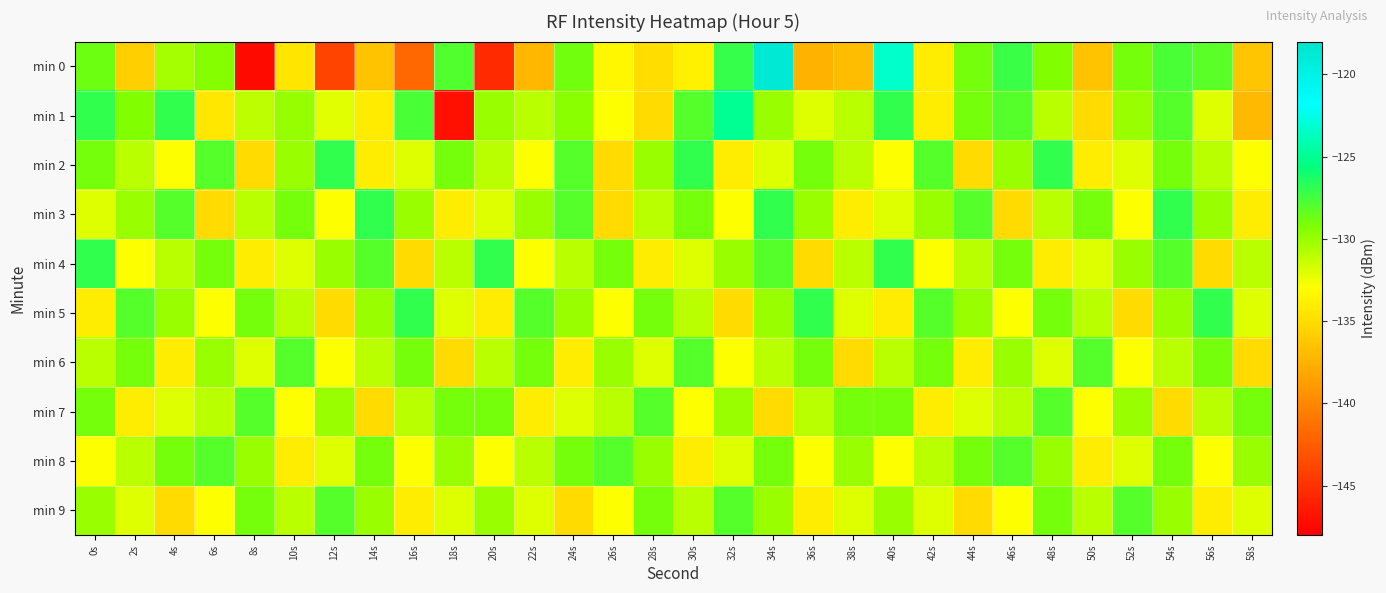

Reading left to right, list all the values displayed in this chart.

min 0: 0s=-128.8	2s=-135.8	4s=-130.4	6s=-129.4	8s=-147.4	10s=-134.5	12s=-144.0	14s=-136.5	16s=-141.9	18s=-128.0	20s=-145.4	22s=-137.1	24s=-128.9	26s=-133.4	28s=-134.9	30s=-133.8	32s=-127.1	34s=-118.6	36s=-137.3	38s=-136.8	40s=-123.3	42s=-133.9	44s=-129.0	46s=-127.1	48s=-129.3	50s=-136.4	52s=-129.0	54s=-127.7	56s=-128.1	58s=-136.4
min 1: 0s=-126.9	2s=-129.3	4s=-127.0	6s=-134.3	8s=-131.1	10s=-129.9	12s=-132.1	14s=-134.1	16s=-127.7	18s=-147.0	20s=-130.0	22s=-131.0	24s=-129.5	26s=-133.0	28s=-135.0	30s=-128.0	32s=-125.0	34s=-130.0	36s=-132.0	38s=-131.0	40s=-127.0	42s=-134.0	44s=-129.0	46s=-128.0	48s=-131.0	50s=-135.0	52s=-130.0	54s=-128.0	56s=-132.0	58s=-137.0
min 2: 0s=-129.0	2s=-131.0	4s=-133.0	6s=-128.0	8s=-135.0	10s=-130.0	12s=-127.0	14s=-134.0	16s=-132.0	18s=-129.0	20s=-131.0	22s=-133.0	24s=-128.0	26s=-135.0	28s=-130.0	30s=-127.0	32s=-134.0	34s=-132.0	36s=-129.0	38s=-131.0	40s=-133.0	42s=-128.0	44s=-135.0	46s=-130.0	48s=-127.0	50s=-134.0	52s=-132.0	54s=-129.0	56s=-131.0	58s=-133.0
min 3: 0s=-132.0	2s=-130.0	4s=-128.0	6s=-135.0	8s=-131.0	10s=-129.0	12s=-133.0	14s=-127.0	16s=-130.0	18s=-134.0	20s=-132.0	22s=-130.0	24s=-128.0	26s=-135.0	28s=-131.0	30s=-129.0	32s=-133.0	34s=-127.0	36s=-130.0	38s=-134.0	40s=-132.0	42s=-130.0	44s=-128.0	46s=-135.0	48s=-131.0	50s=-129.0	52s=-133.0	54s=-127.0	56s=-130.0	58s=-134.0
min 4: 0s=-127.0	2s=-133.0	4s=-131.0	6s=-129.0	8s=-134.0	10s=-132.0	12s=-130.0	14s=-128.0	16s=-135.0	18s=-131.0	20s=-127.0	22s=-133.0	24s=-131.0	26s=-129.0	28s=-134.0	30s=-132.0	32s=-130.0	34s=-128.0	36s=-135.0	38s=-131.0	40s=-127.0	42s=-133.0	44s=-131.0	46s=-129.0	48s=-134.0	50s=-132.0	52s=-130.0	54s=-128.0	56s=-135.0	58s=-131.0
min 5: 0s=-134.0	2s=-128.0	4s=-130.0	6s=-133.0	8s=-129.0	10s=-131.0	12s=-135.0	14s=-130.0	16s=-127.0	18s=-132.0	20s=-134.0	22s=-128.0	24s=-130.0	26s=-133.0	28s=-129.0	30s=-131.0	32s=-135.0	34s=-130.0	36s=-127.0	38s=-132.0	40s=-134.0	42s=-128.0	44s=-130.0	46s=-133.0	48s=-129.0	50s=-131.0	52s=-135.0	54s=-130.0	56s=-127.0	58s=-132.0
min 6: 0s=-131.0	2s=-129.0	4s=-134.0	6s=-130.0	8s=-132.0	10s=-128.0	12s=-133.0	14s=-131.0	16s=-129.0	18s=-135.0	20s=-131.0	22s=-129.0	24s=-134.0	26s=-130.0	28s=-132.0	30s=-128.0	32s=-133.0	34s=-131.0	36s=-129.0	38s=-135.0	40s=-131.0	42s=-129.0	44s=-134.0	46s=-130.0	48s=-132.0	50s=-128.0	52s=-133.0	54s=-131.0	56s=-129.0	58s=-135.0
min 7: 0s=-129.0	2s=-134.0	4s=-132.0	6s=-131.0	8s=-128.0	10s=-133.0	12s=-130.0	14s=-135.0	16s=-131.0	18s=-129.0	20s=-129.0	22s=-134.0	24s=-132.0	26s=-131.0	28s=-128.0	30s=-133.0	32s=-130.0	34s=-135.0	36s=-131.0	38s=-129.0	40s=-129.0	42s=-134.0	44s=-132.0	46s=-131.0	48s=-128.0	50s=-133.0	52s=-130.0	54s=-135.0	56s=-131.0	58s=-129.0
min 8: 0s=-133.0	2s=-131.0	4s=-129.0	6s=-128.0	8s=-130.0	10s=-134.0	12s=-132.0	14s=-129.0	16s=-133.0	18s=-130.0	20s=-133.0	22s=-131.0	24s=-129.0	26s=-128.0	28s=-130.0	30s=-134.0	32s=-132.0	34s=-129.0	36s=-133.0	38s=-130.0	40s=-133.0	42s=-131.0	44s=-129.0	46s=-128.0	48s=-130.0	50s=-134.0	52s=-132.0	54s=-129.0	56s=-133.0	58s=-130.0
min 9: 0s=-130.0	2s=-132.0	4s=-135.0	6s=-133.0	8s=-129.0	10s=-131.0	12s=-128.0	14s=-130.0	16s=-134.0	18s=-132.0	20s=-130.0	22s=-132.0	24s=-135.0	26s=-133.0	28s=-129.0	30s=-131.0	32s=-128.0	34s=-130.0	36s=-134.0	38s=-132.0	40s=-130.0	42s=-132.0	44s=-135.0	46s=-133.0	48s=-129.0	50s=-131.0	52s=-128.0	54s=-130.0	56s=-134.0	58s=-132.0